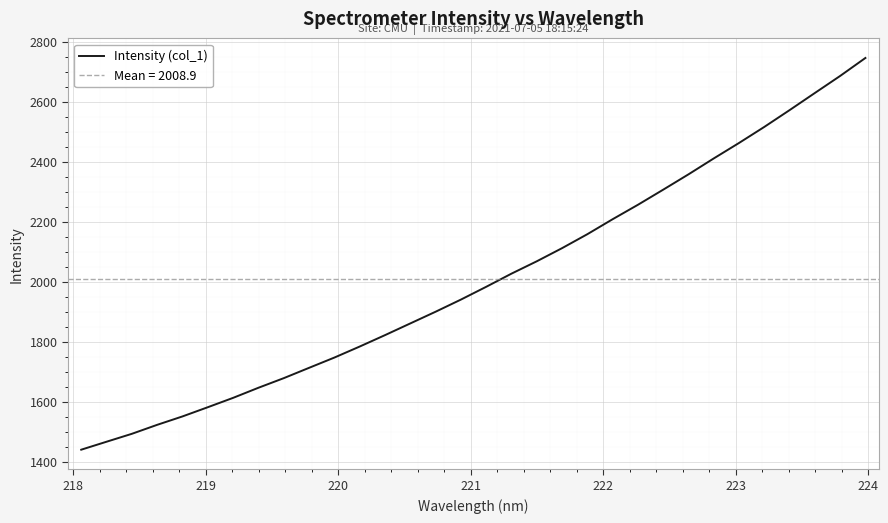

What is the maximum value for Intensity (col_1)?

2746.2